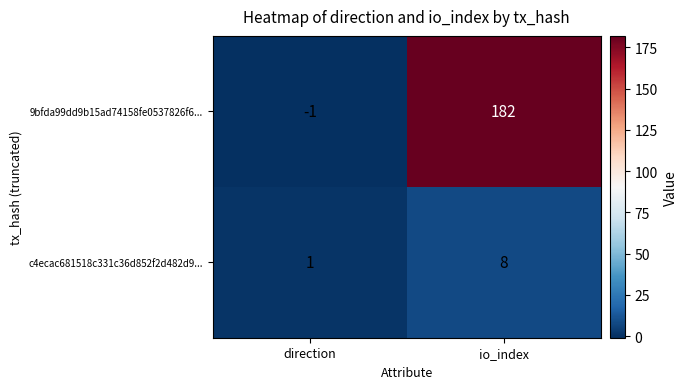

Reading right to left, extract all data points from this chart.

9bfda99dd9b15ad74158fe0537826f6...: 182	-1
c4ecac681518c331c36d852f2d482d9...: 8	1